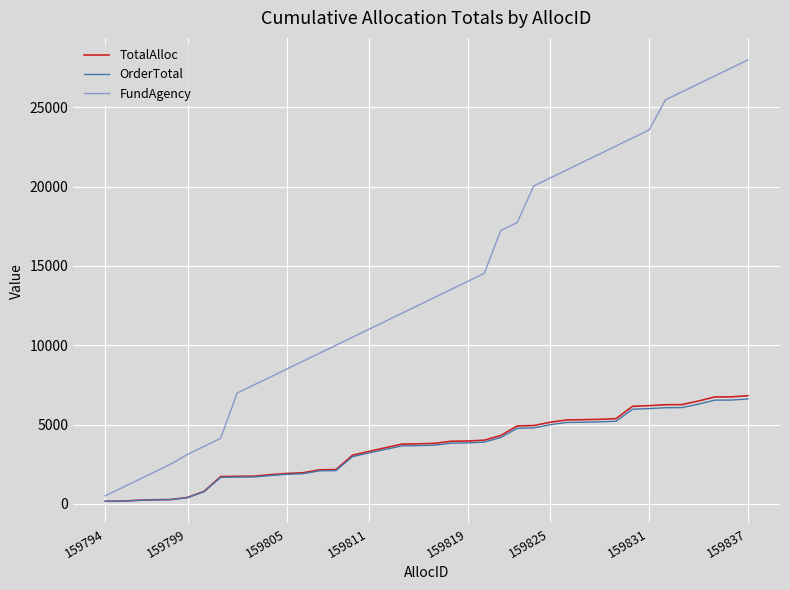

What is the maximum value shown in the chart?

27993.1